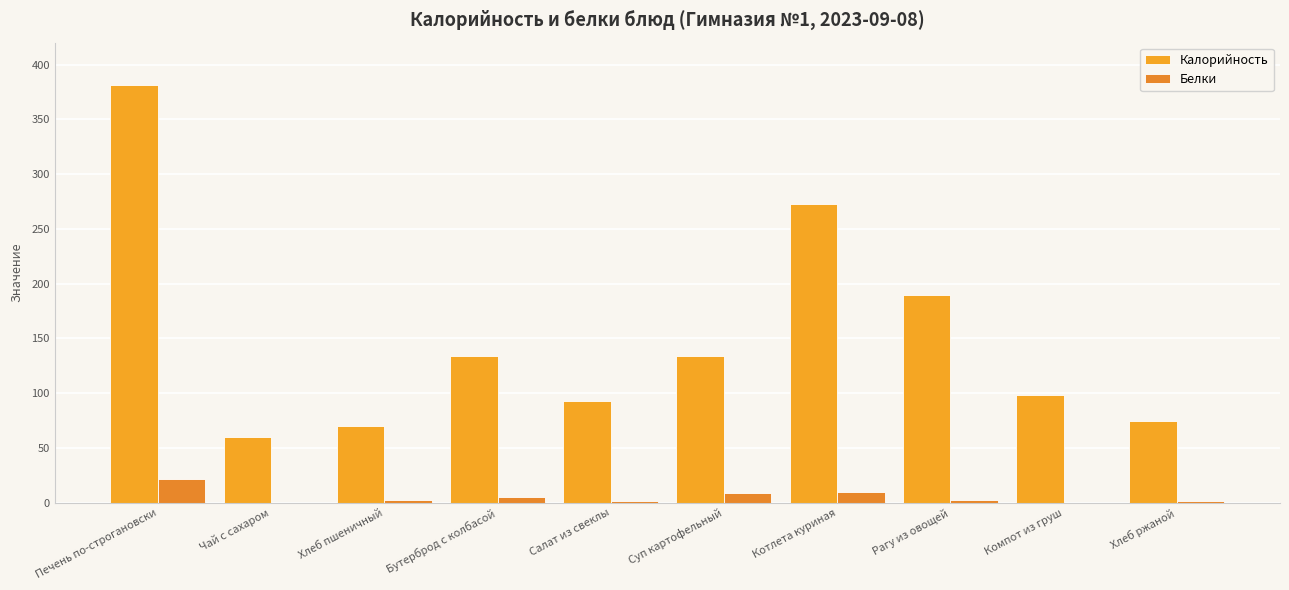

Does the chart contain stacked bars?

No